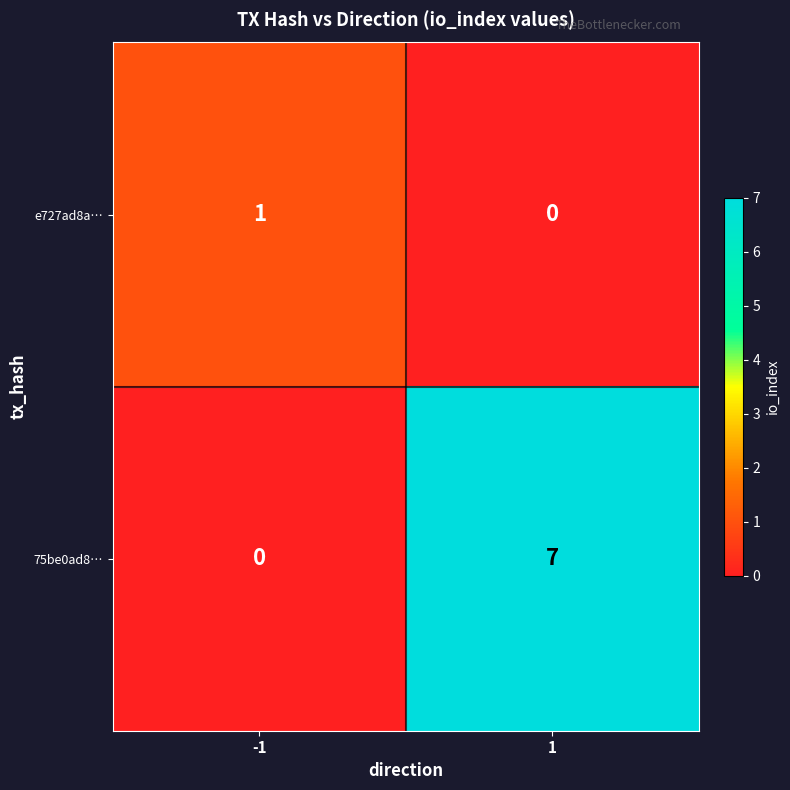

What value does the 75be0ad8… series have at 1?

7